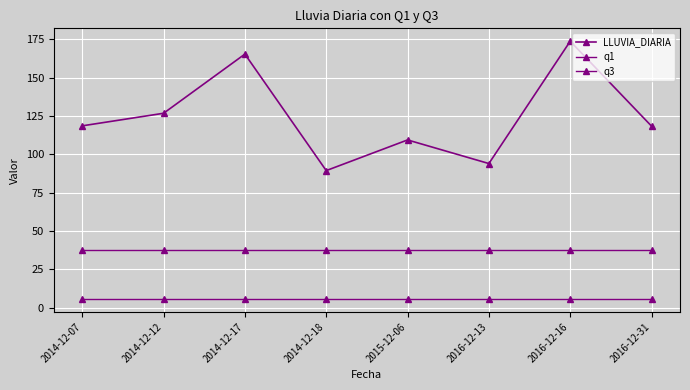

List the labels in order of LLUVIA_DIARIA value, largest first.

2016-12-16, 2014-12-17, 2014-12-12, 2014-12-07, 2016-12-31, 2015-12-06, 2016-12-13, 2014-12-18